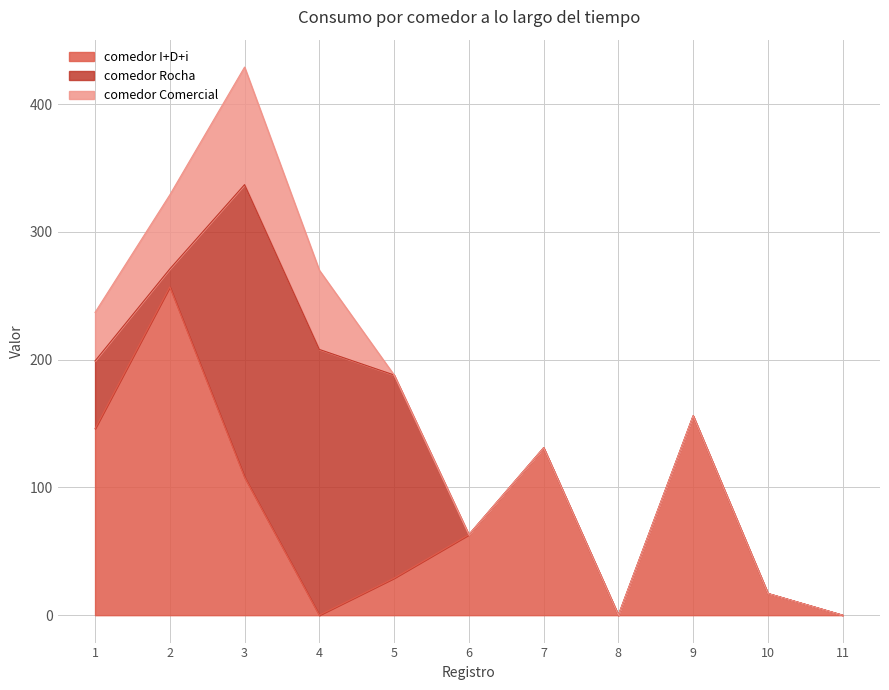

Between 3 and 7, which series saw the biggest shift?

comedor Rocha